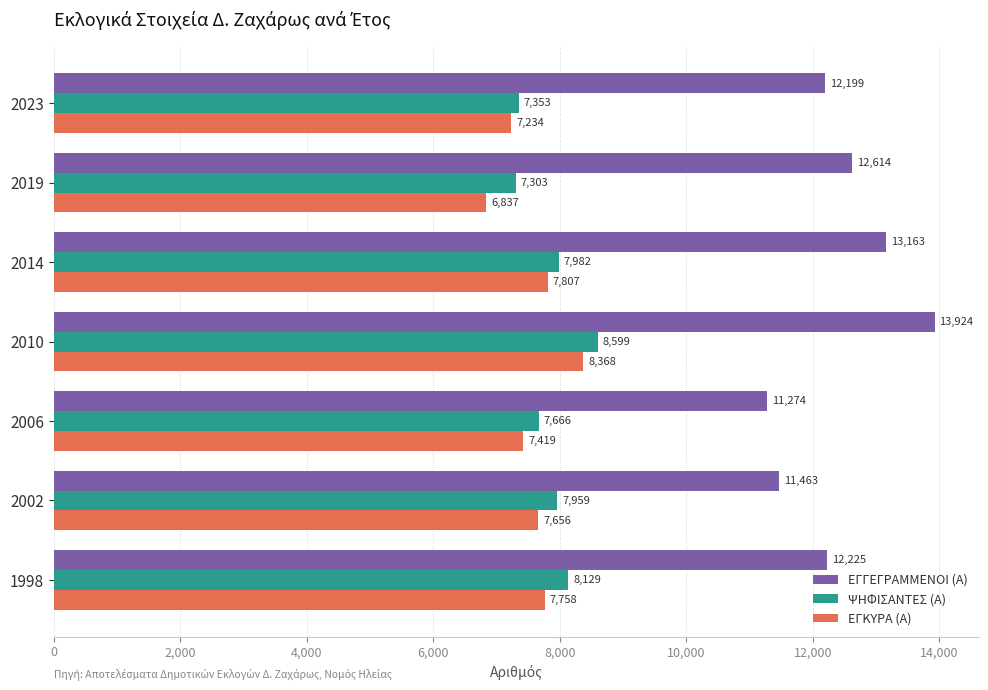

What is the spread (max minus min) of values at 2006?

3855